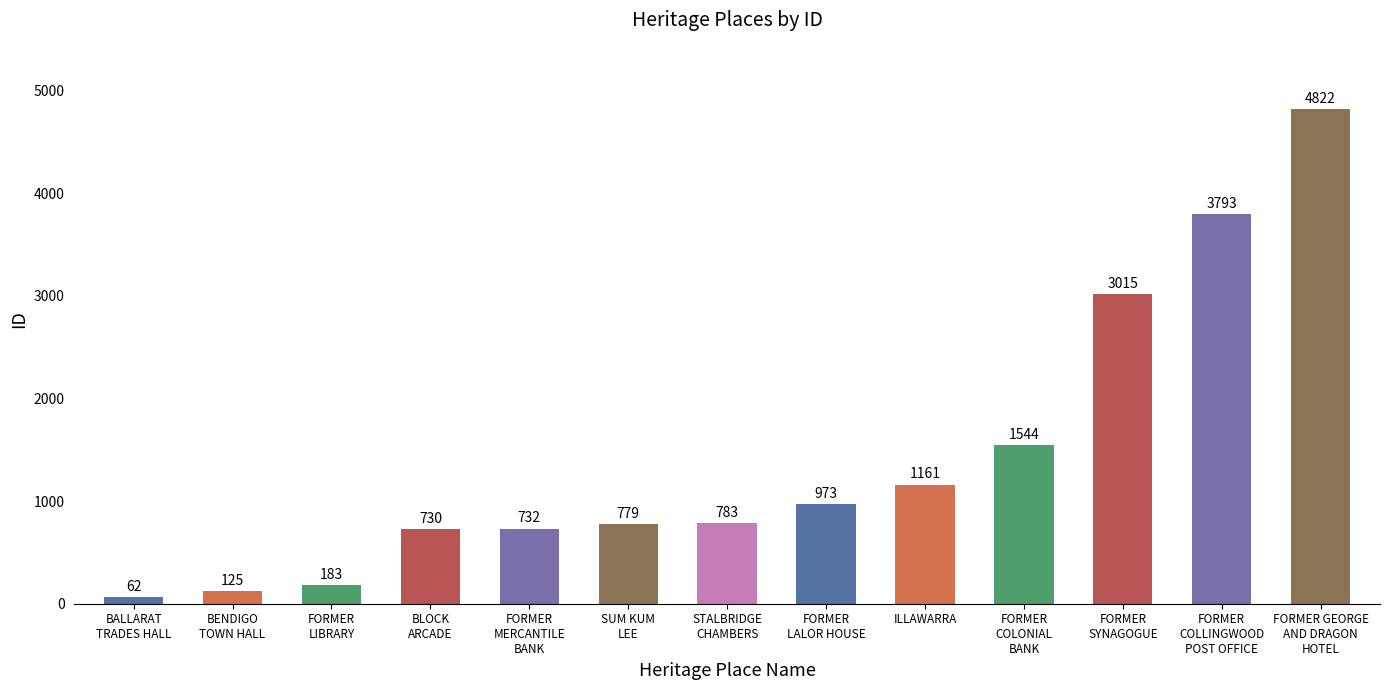

Reading right to left, transcribe all the data shown in this chart.

4822	3793	3015	1544	1161	973	783	779	732	730	183	125	62